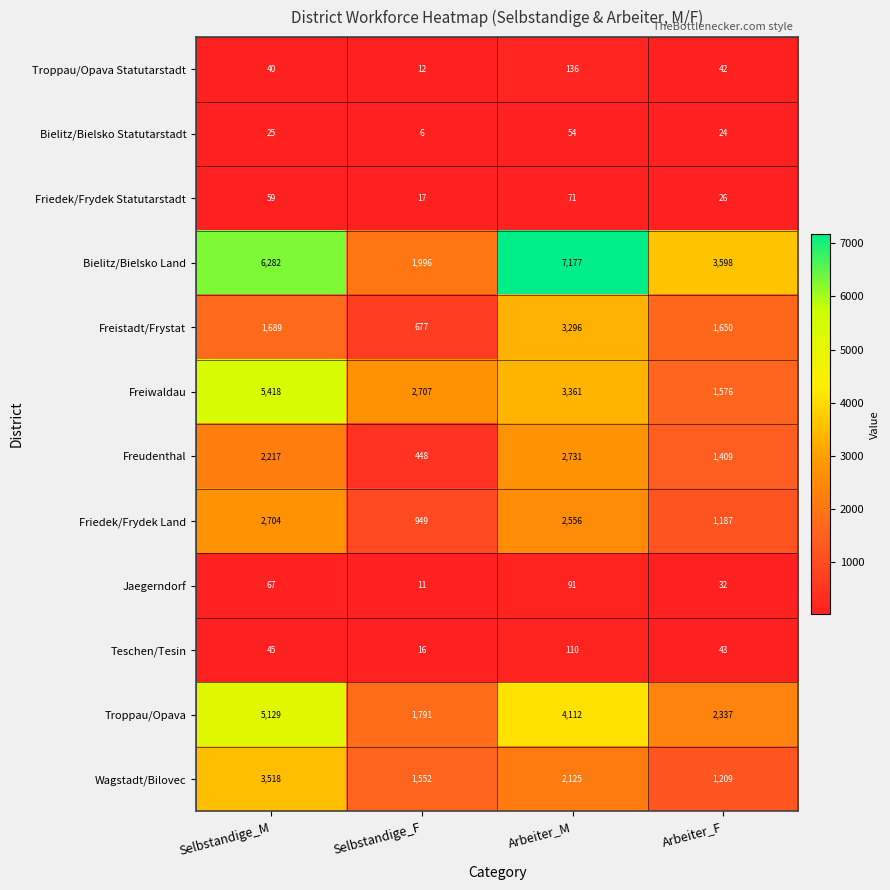

What is the maximum value for Freudenthal?

2731